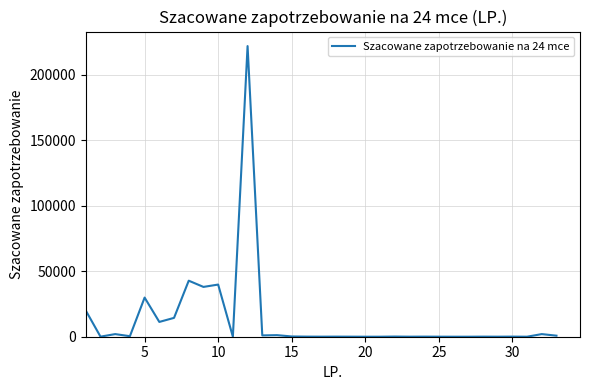

What is the difference between the maximum and minimum values?

221996